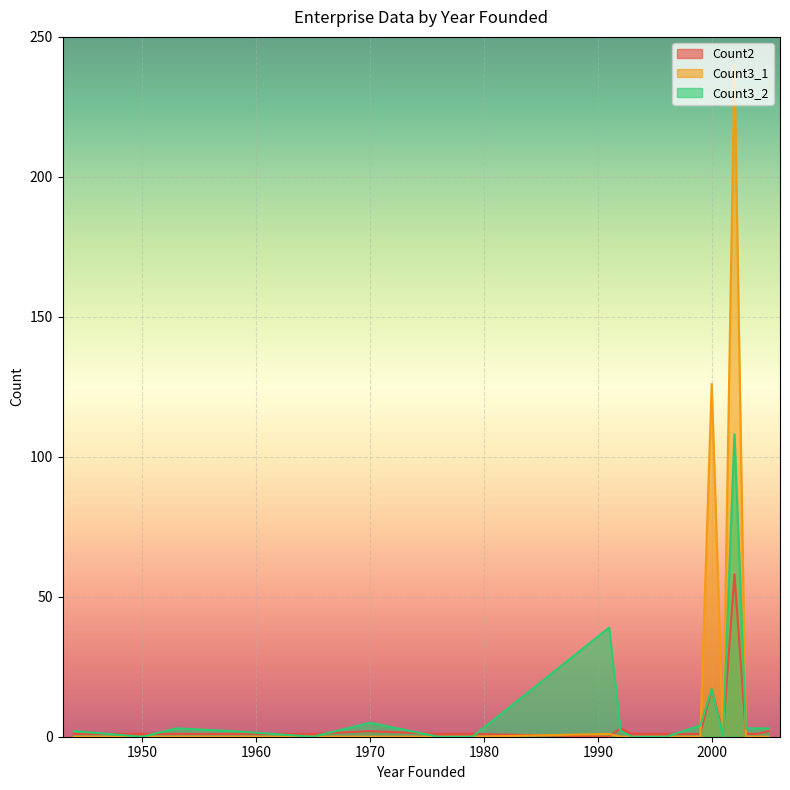

At which category is the sum across all series the highest?

2002